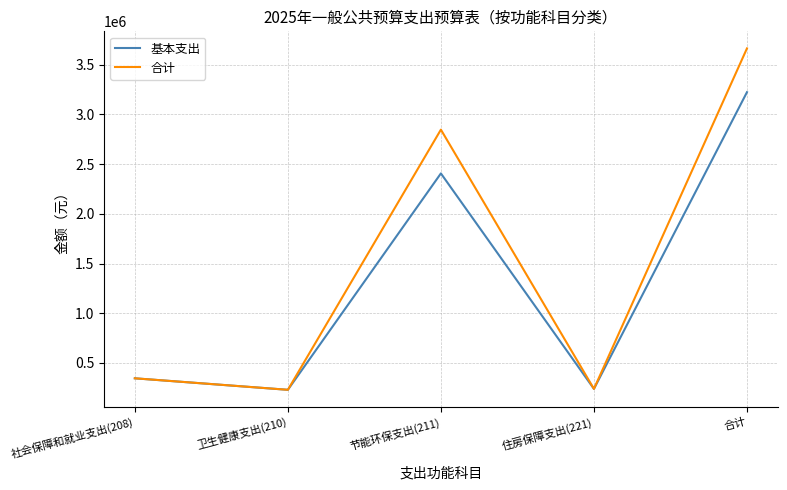

Which category has the highest value across all series?

合计